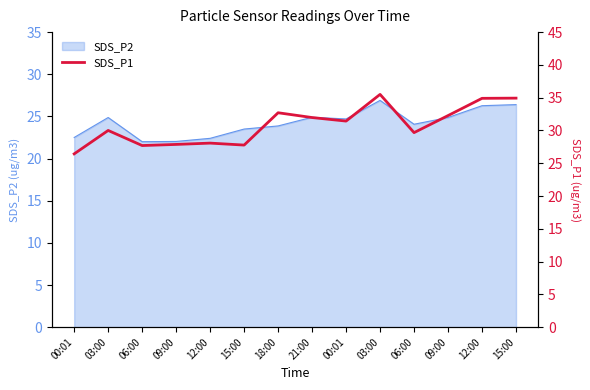

Is it true that the value at 03:00 is 30.0?

True